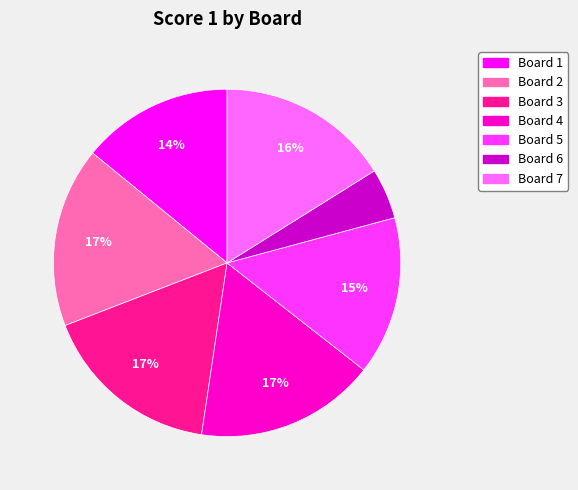

What is the smallest slice in the pie chart?

Board 6